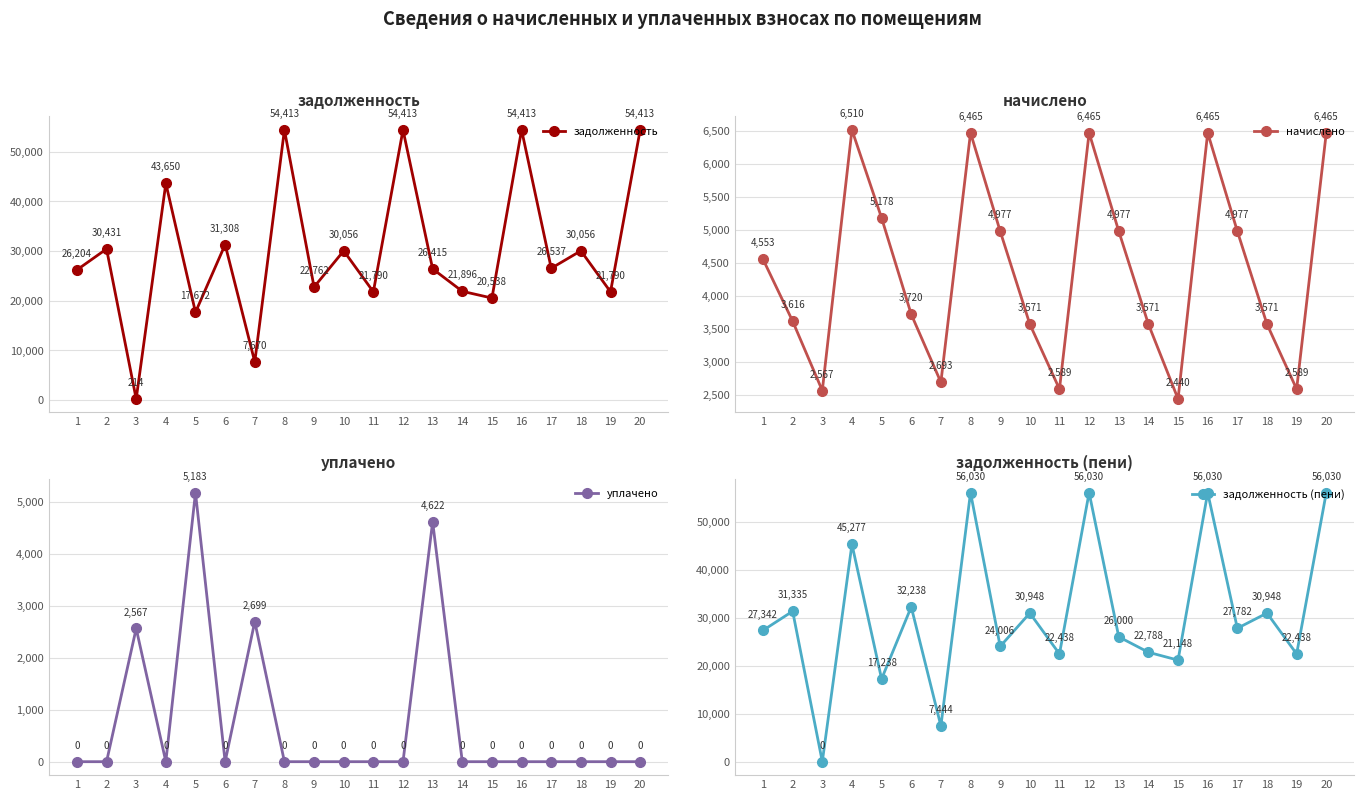

Which series has the largest range (max minus min)?

задолженность (пени)